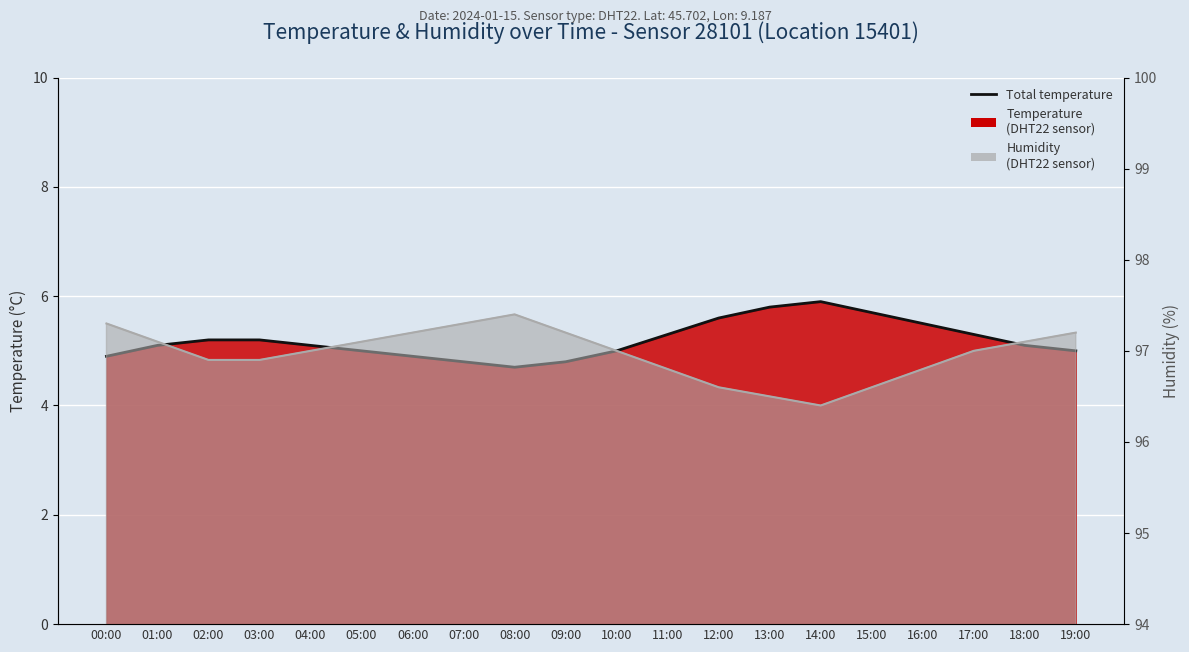

Reading left to right, extract all data points from this chart.

00:00=4.9	01:00=5.1	02:00=5.2	03:00=5.2	04:00=5.1	05:00=5.0	06:00=4.9	07:00=4.8	08:00=4.7	09:00=4.8	10:00=5.0	11:00=5.3	12:00=5.6	13:00=5.8	14:00=5.9	15:00=5.7	16:00=5.5	17:00=5.3	18:00=5.1	19:00=5.0